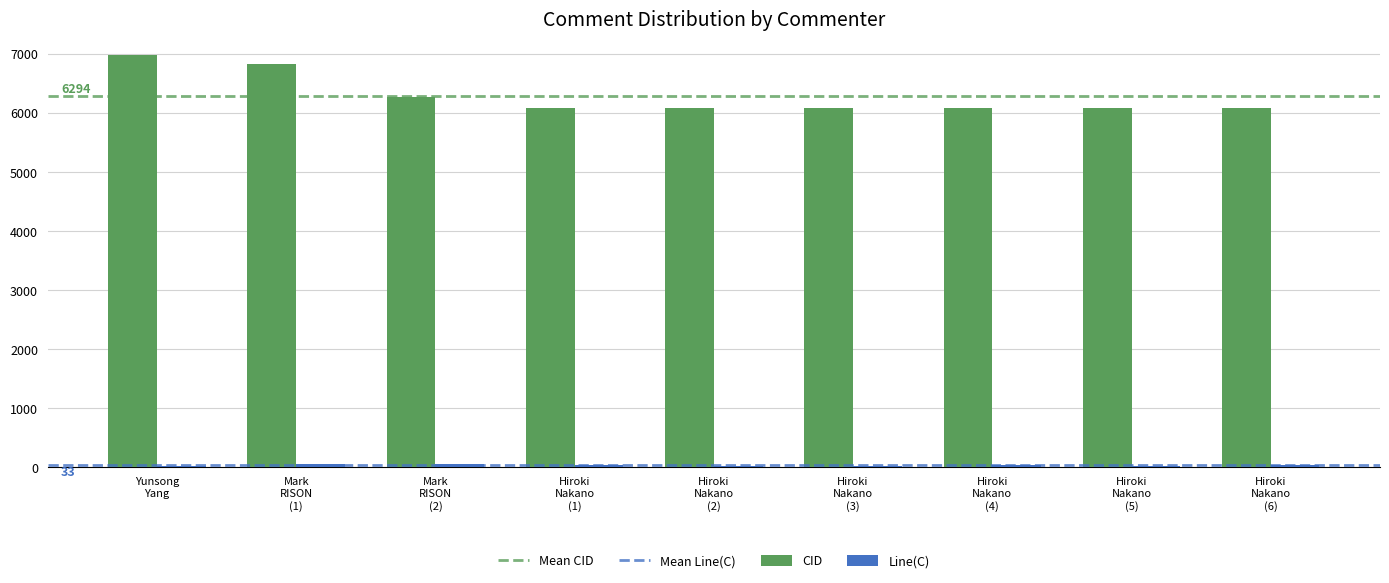

What is the average value of the CID series?

6294